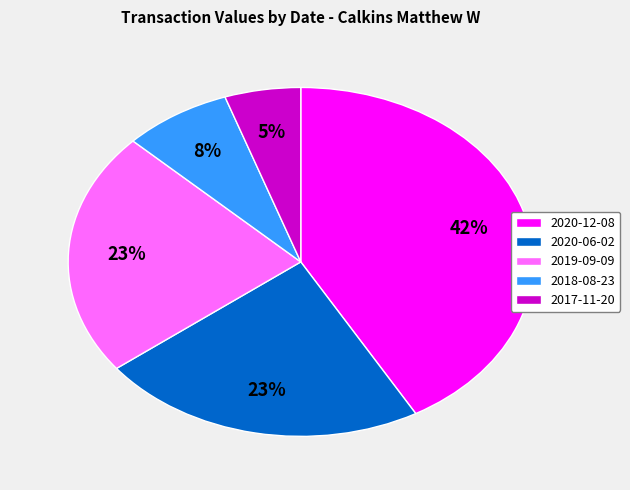

True or false: 2018-08-23 accounts for 1% of the total.

False